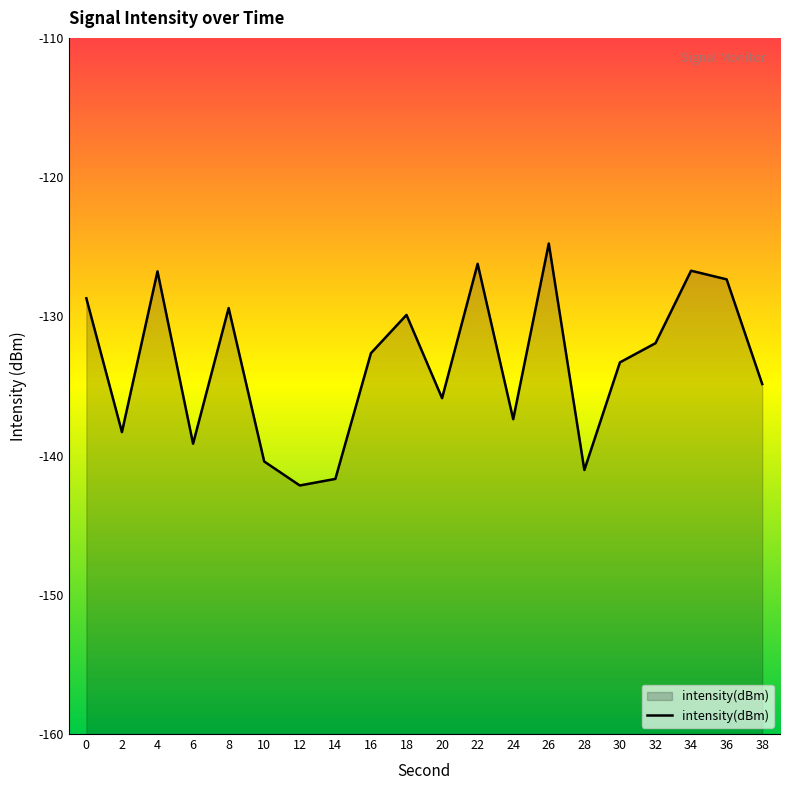

Count the number of categories in the chart.

20